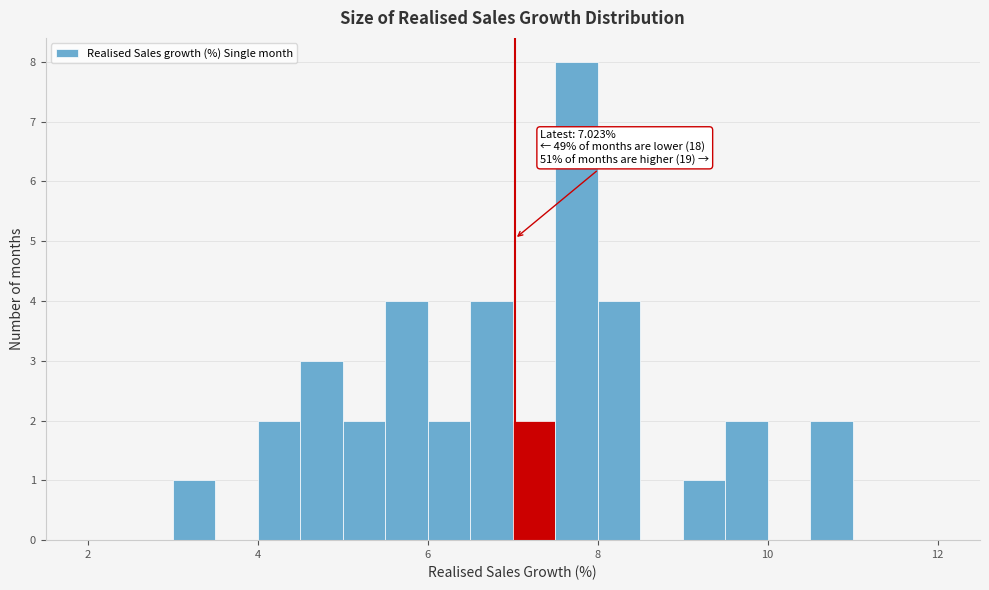

Around what value on the x-axis is the tallest bar? Give the approximate position of its centre, as read against the axis.

7.8